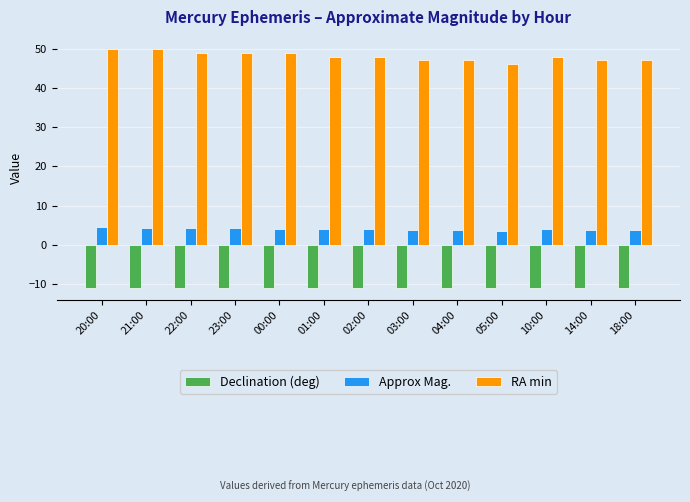

What is the maximum value for Declination (deg)?

-11.0